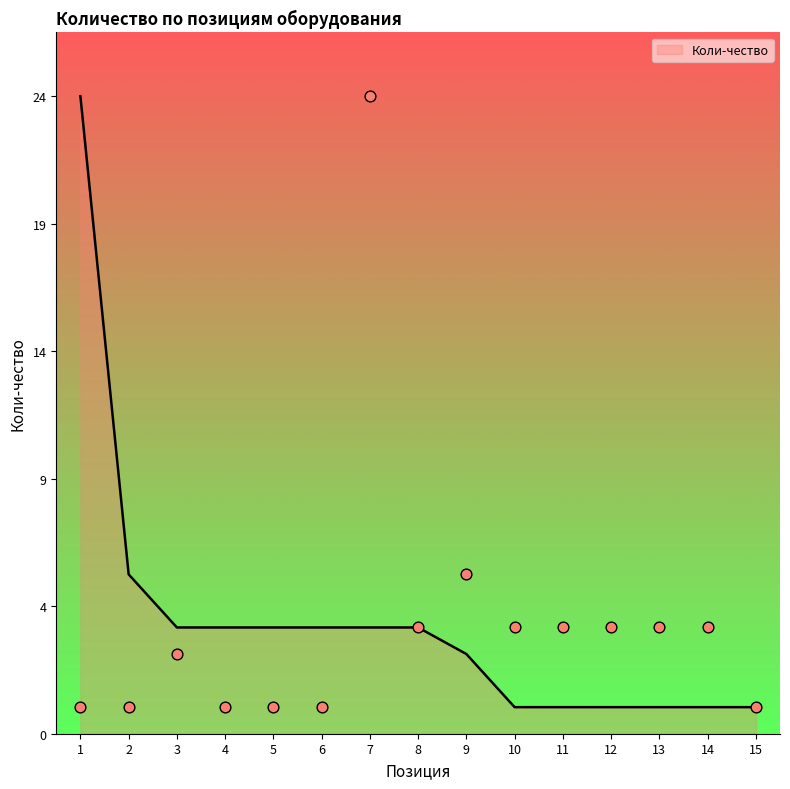

What is the change in value from 6 to 14?

+3